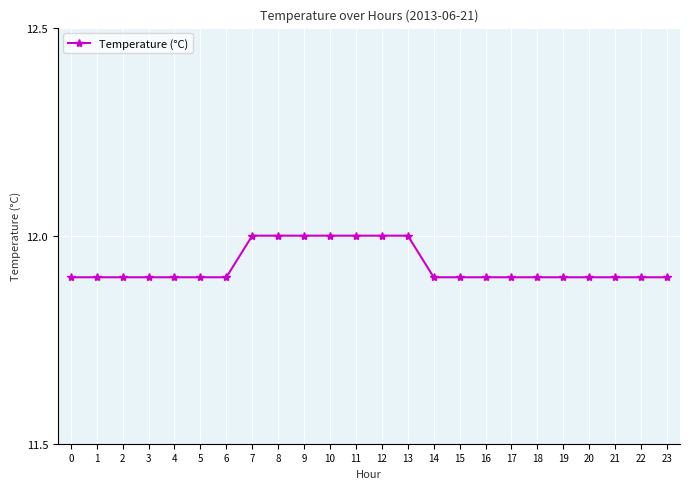

What is the value of the 21st point from the left?

11.9